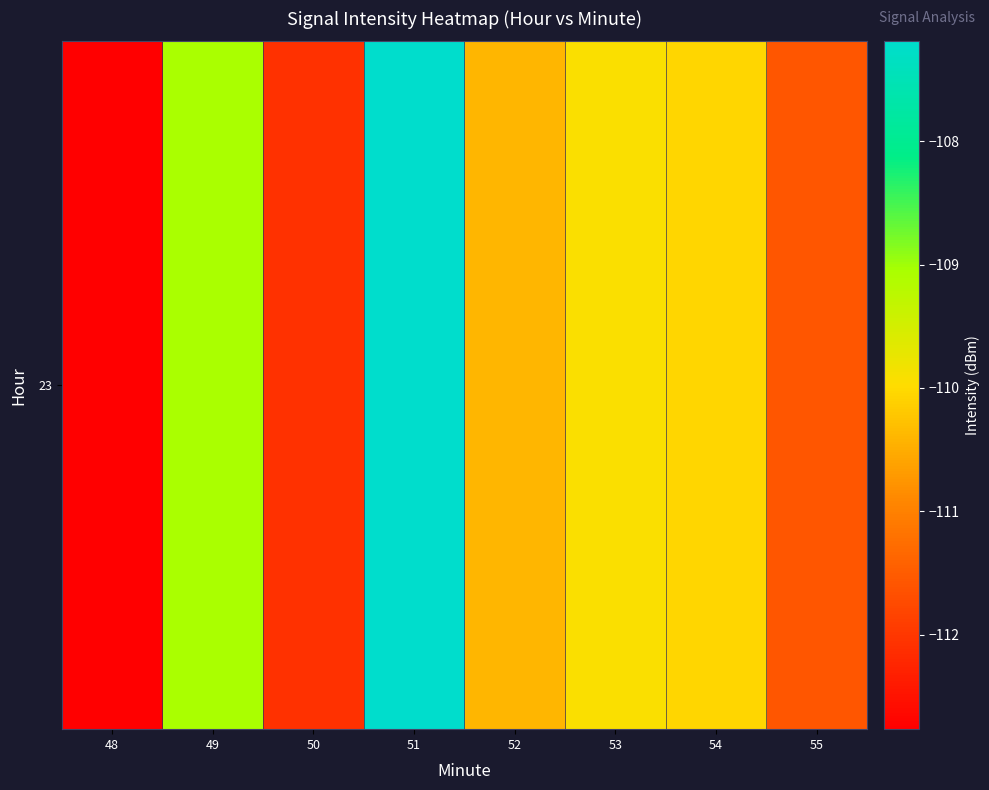

Reading right to left, transcribe all the data shown in this chart.

55=-111.6	54=-110.1	53=-109.9	52=-110.4	51=-107.2	50=-112.1	49=-109.1	48=-112.8